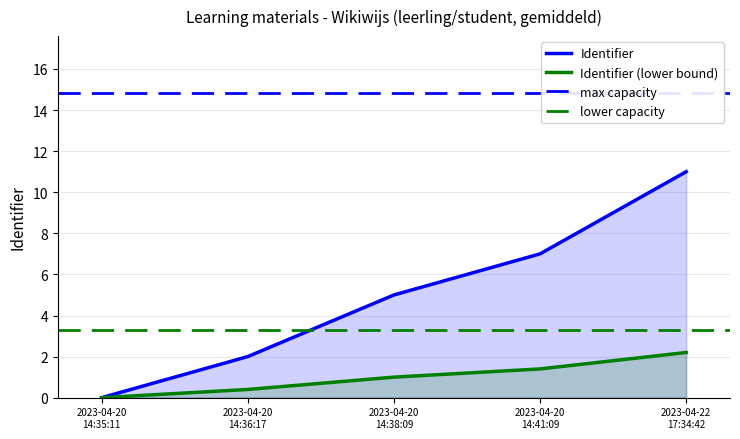

What is the difference between the maximum and second lowest values?

9